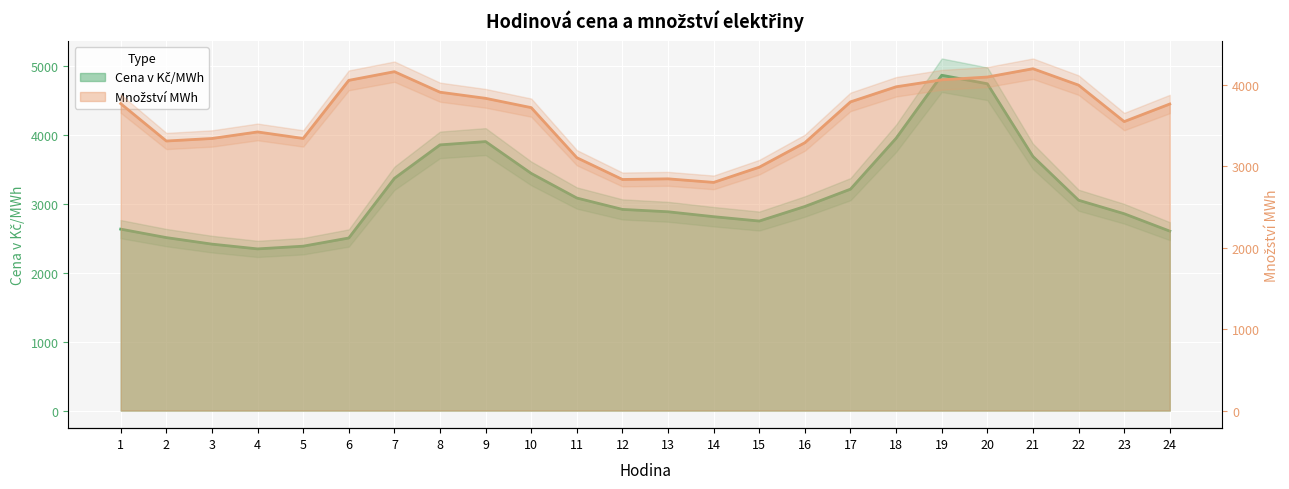

Which series has the widest spread of values?

Cena v Kč/MWh